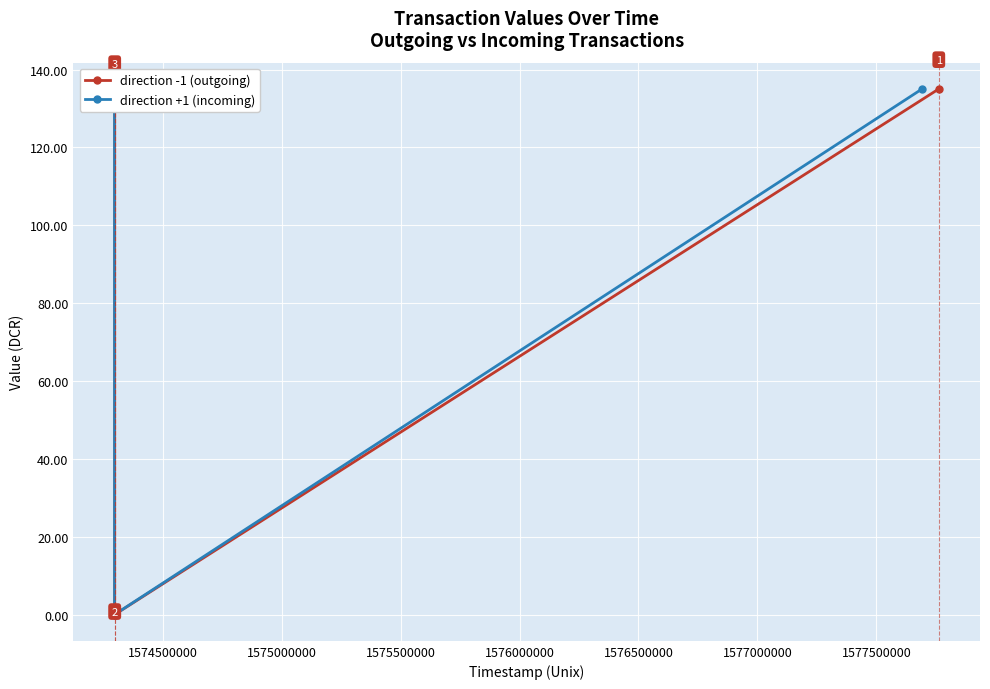

Which series has the largest total across all categories?

direction -1 (outgoing)